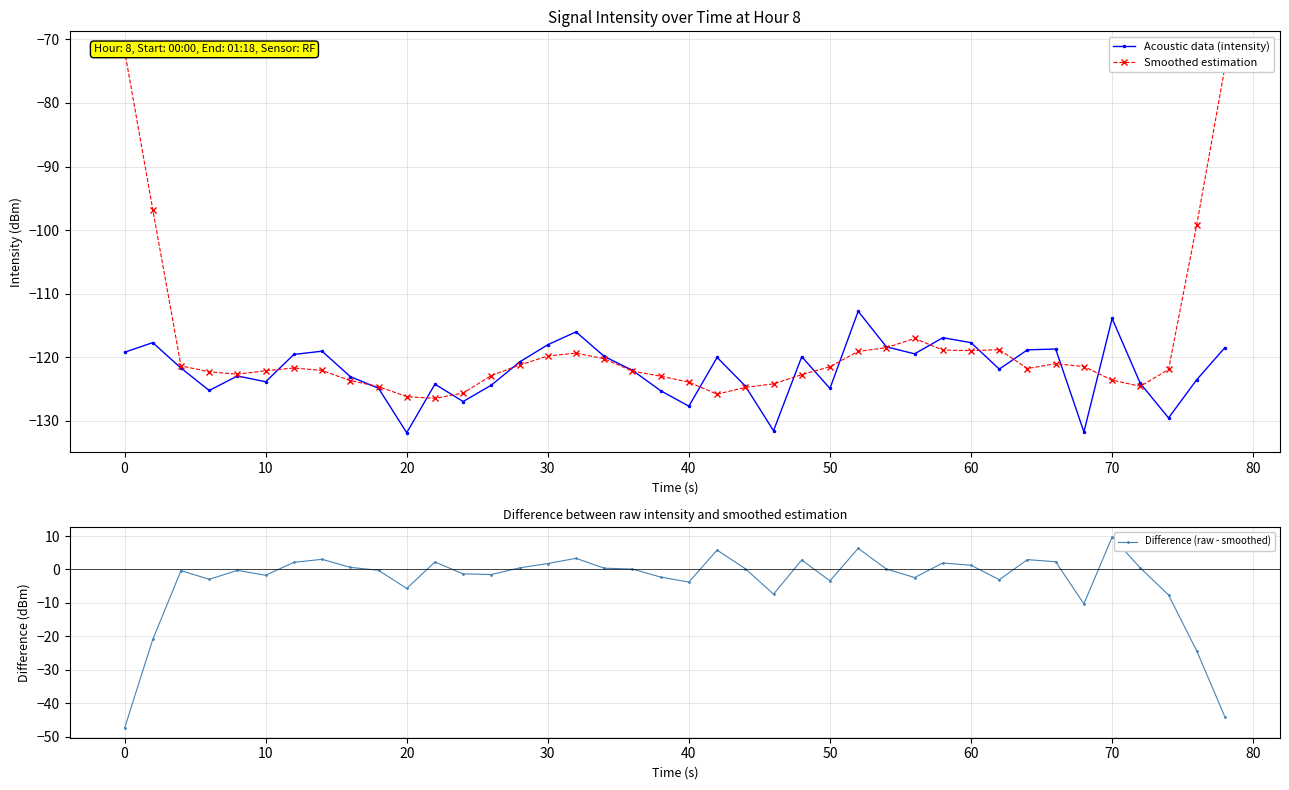

List the series in order of their peak value, highest first.

Difference (raw - smoothed), Smoothed estimation, Acoustic data (intensity)